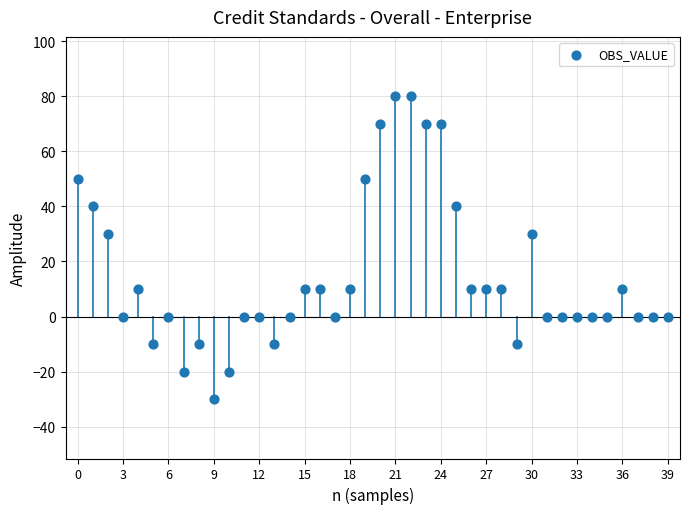

What is the range of Y values (max minus min)?

110